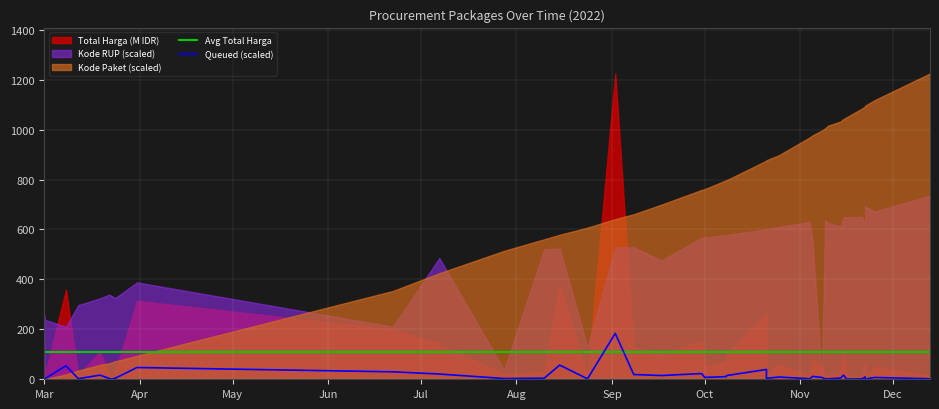

How many lines are shown in the chart?

2